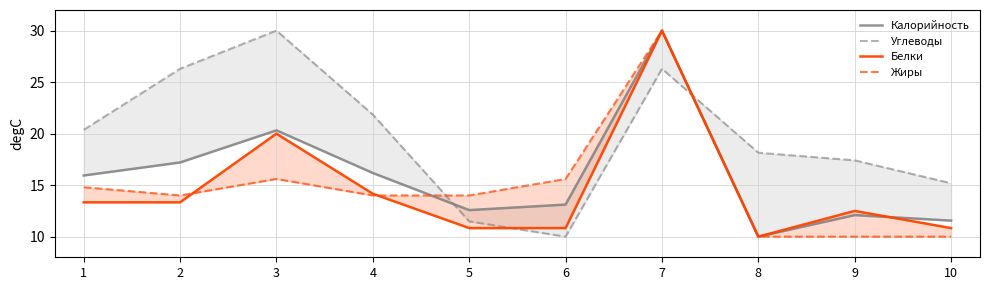

What are all the series names shown in the legend?

Калорийность, Углеводы, Белки, Жиры